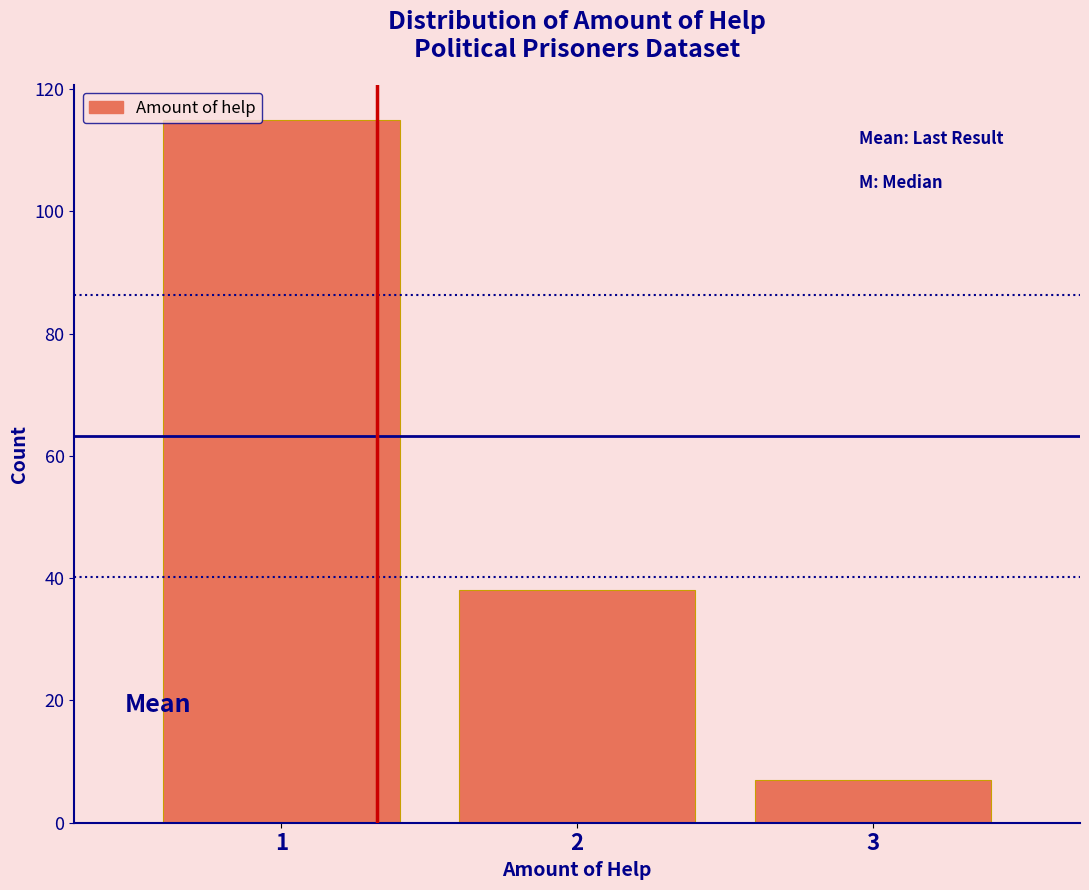

How tall is the bar that spans 1.5 to 2.5 on the x-axis? The values are not printed on the chart, so give them approximately, as read against the axis.

38